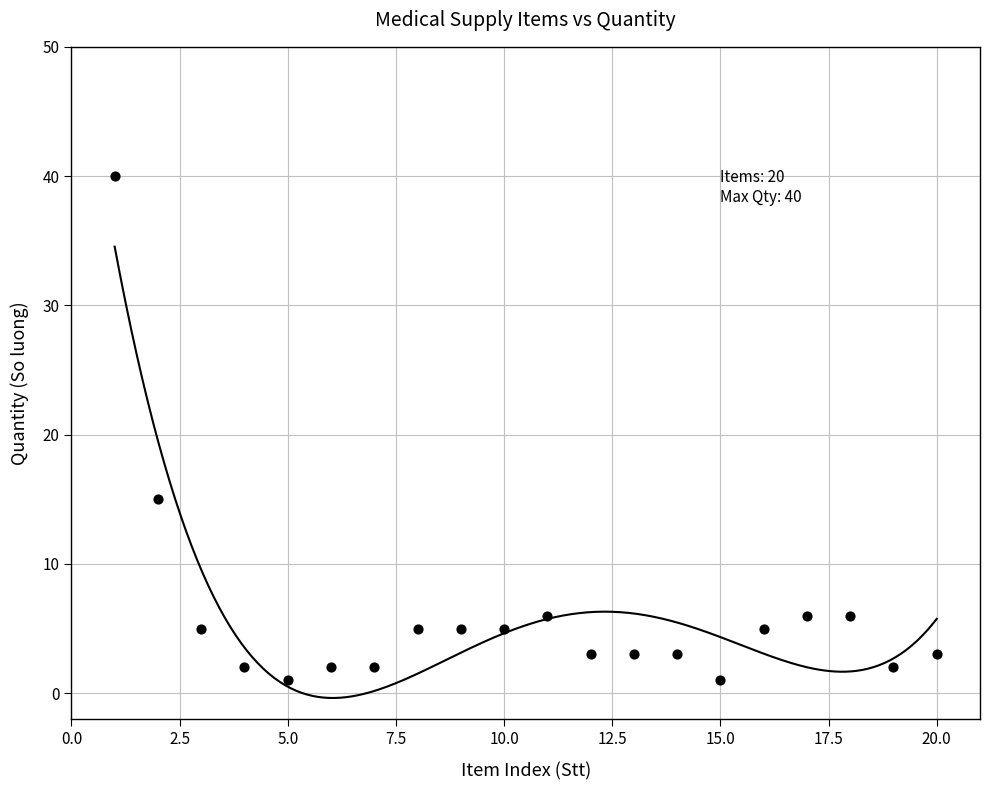

What Y value in the scatter plot is closest to 20?

15